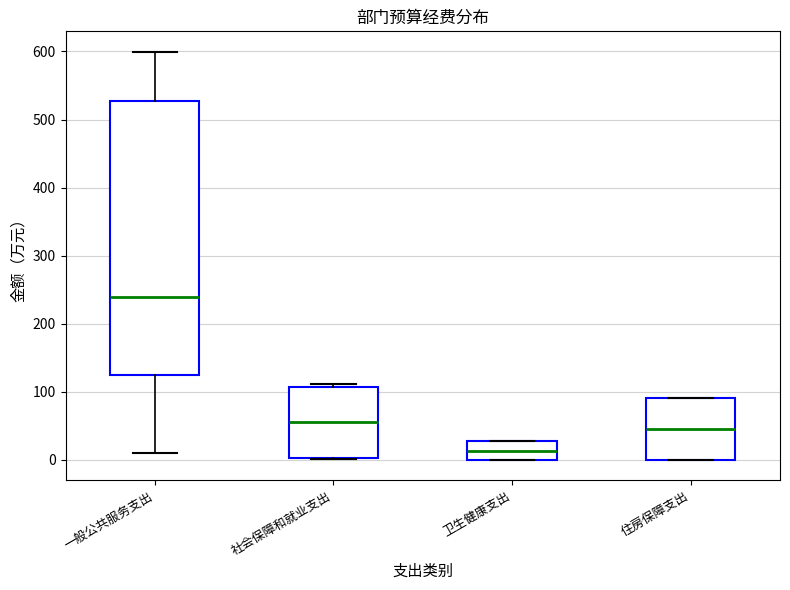

Reading left to right, transcribe this box plot: for each box, give where its median line is, the range the box spans, and where its two whiskers end, as read against the y-axis. The values are not printed on the chart, so give them approximately, as read against the axis.

一般公共服务支出: median 240, box 120 to 530, whiskers 10 to 600
社会保障和就业支出: median 60, box 0 to 110, whiskers 0 to 110 (just above the box's upper edge)
卫生健康支出: median 10, box 0 to 30, whiskers 0 to 30
住房保障支出: median 50, box 0 to 90, whiskers 0 to 90